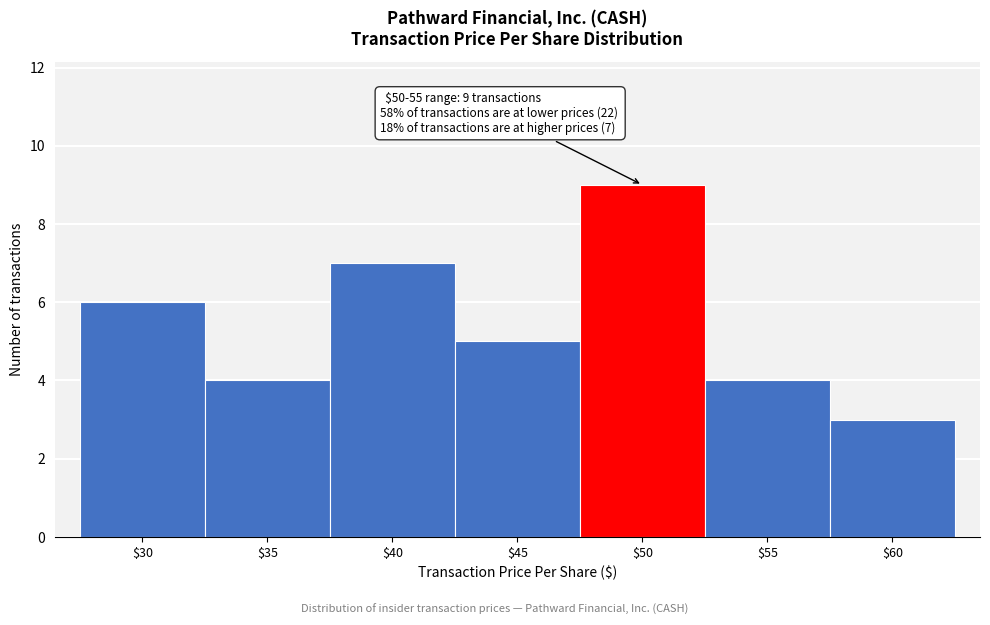

Reading left to right, extract all data points from this chart.

6	4	7	5	9	4	3